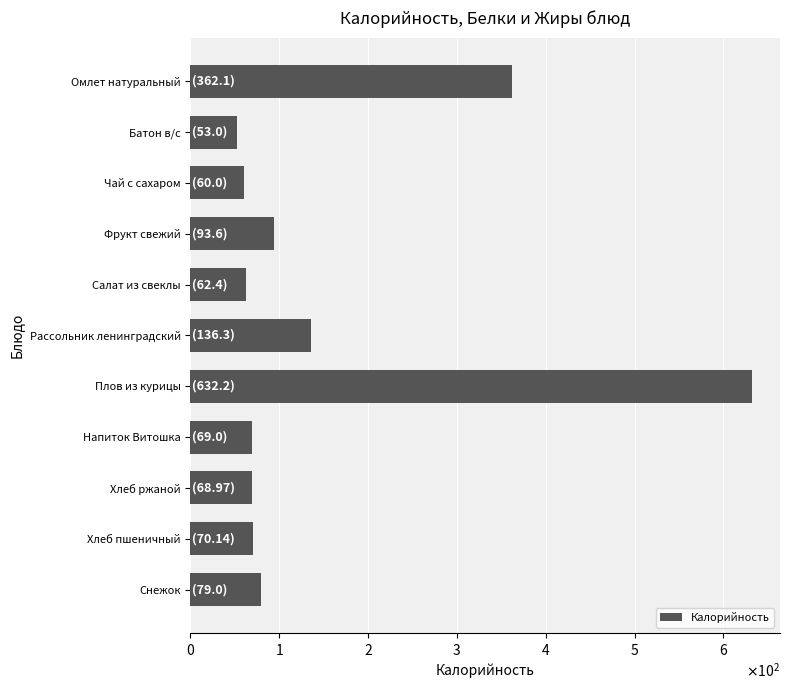

Rank the categories by value from lowest to highest.

Батон в/с, Чай с сахаром, Салат из свеклы, Хлеб ржаной, Напиток Витошка, Хлеб пшеничный, Снежок, Фрукт свежий, Рассольник ленинградский, Омлет натуральный, Плов из курицы